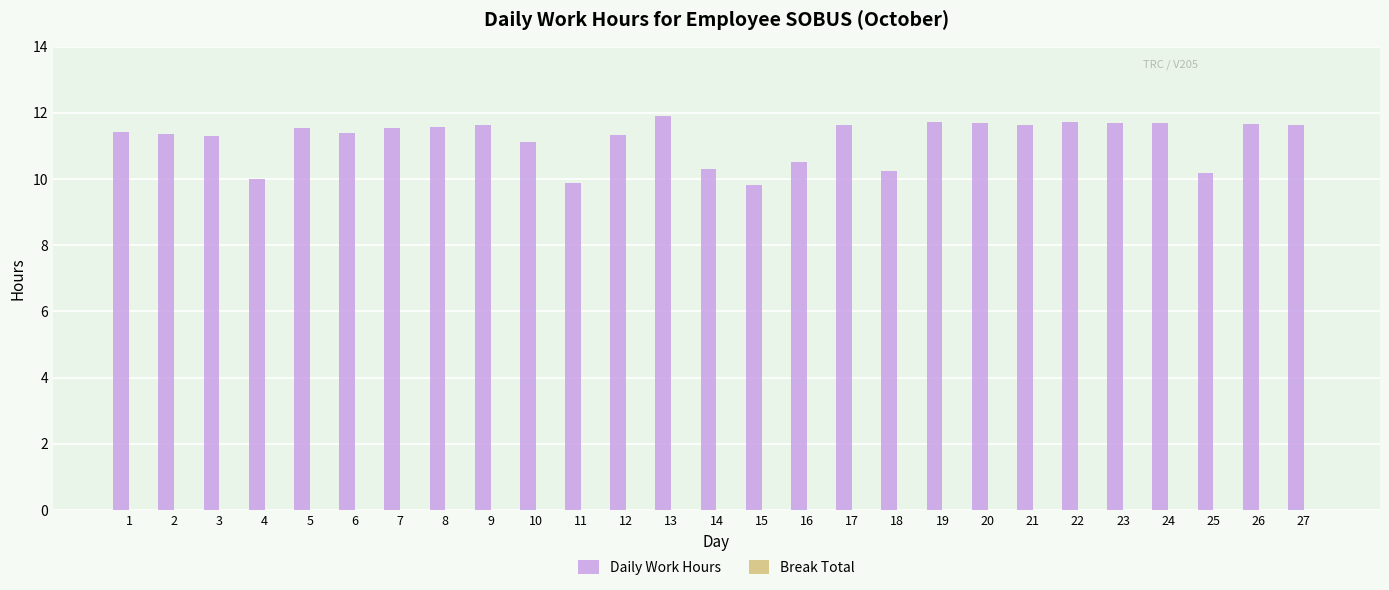

Is it true that the value at 12 is 6.4?

False